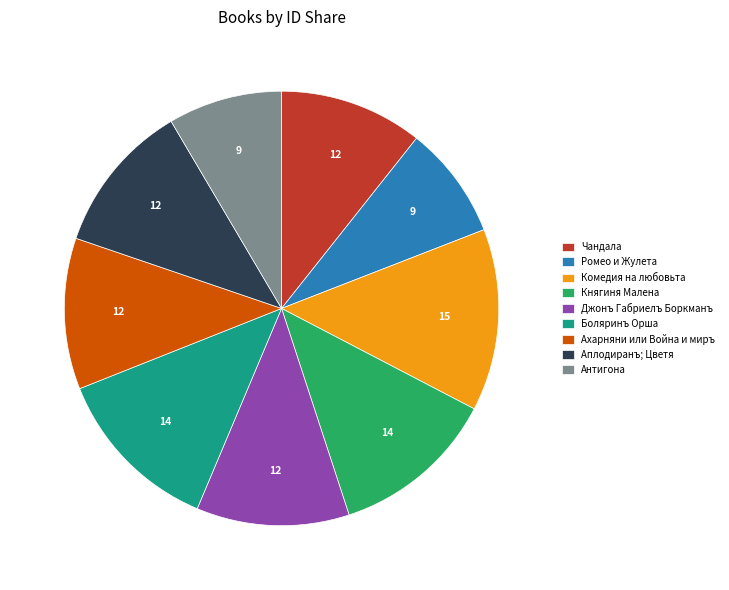

Between Княгиня Малена and Аплодиранъ; Цветя, which is larger?

Княгиня Малена